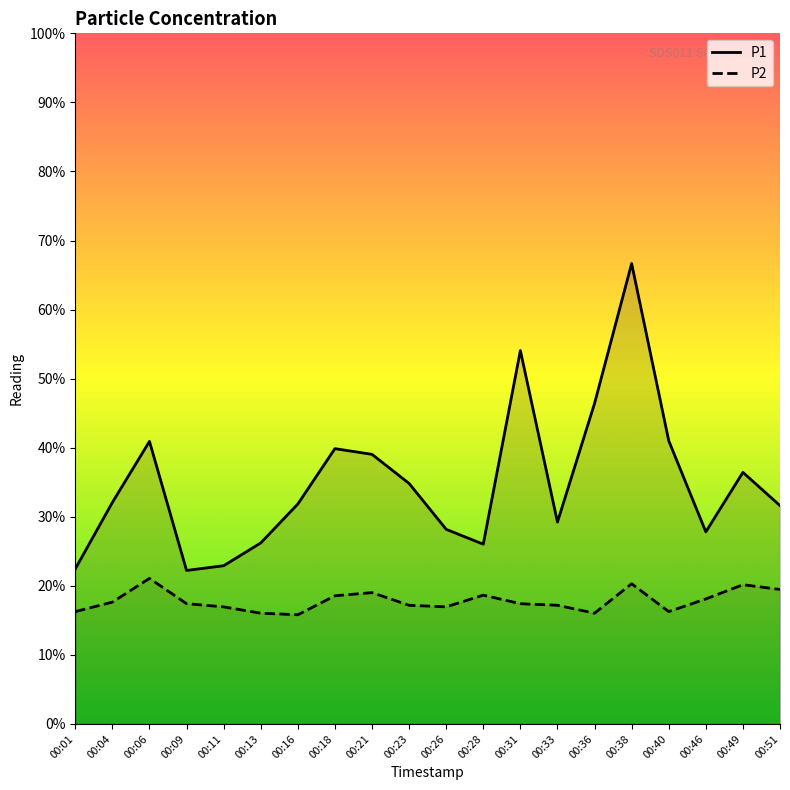

True or false: P1 has more than 1 points higher than both neighbors.

True